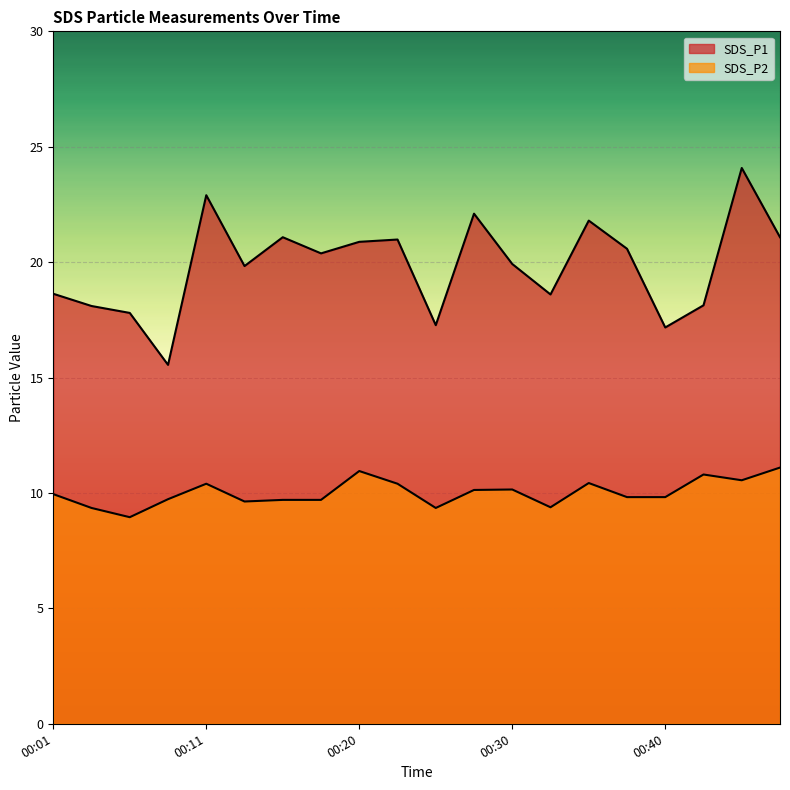

Which label corresponds to the largest value in the chart?

00:45